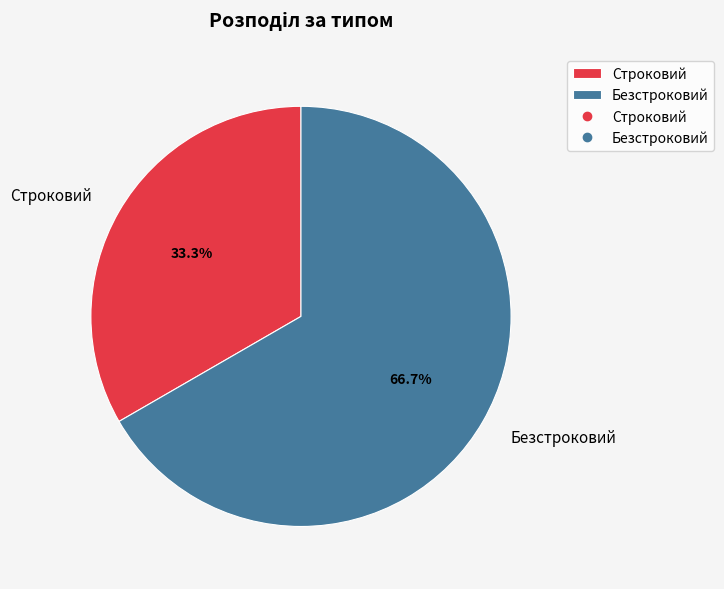

What is the largest slice in the pie chart?

Безстроковий